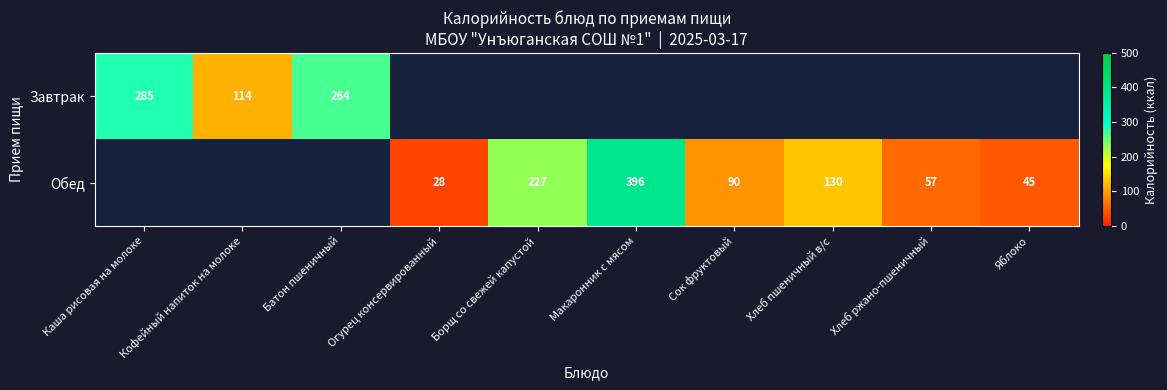

Between Сок фруктовый and Каша рисовая на молоке, which is larger?

Каша рисовая на молоке